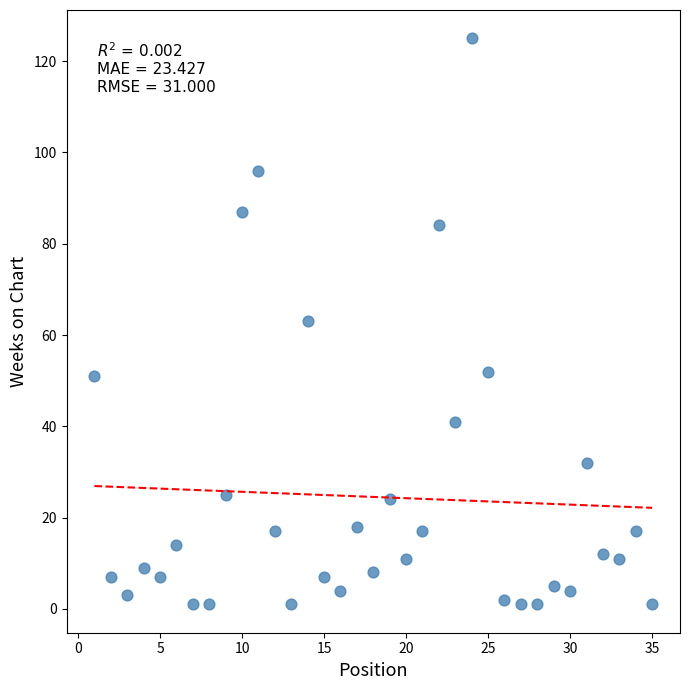

What is the range of Y values (max minus min)?

124